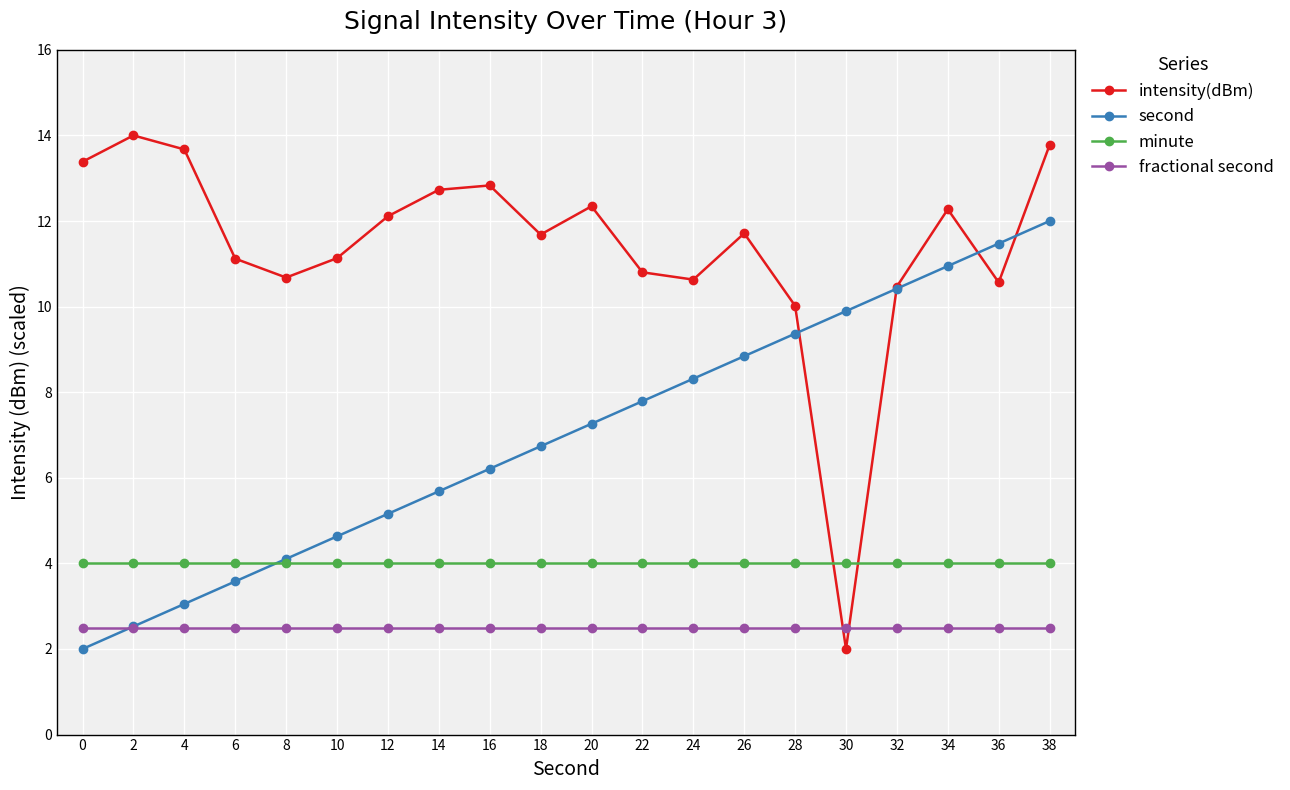

At how many categories does at least one series exceed 7?

20